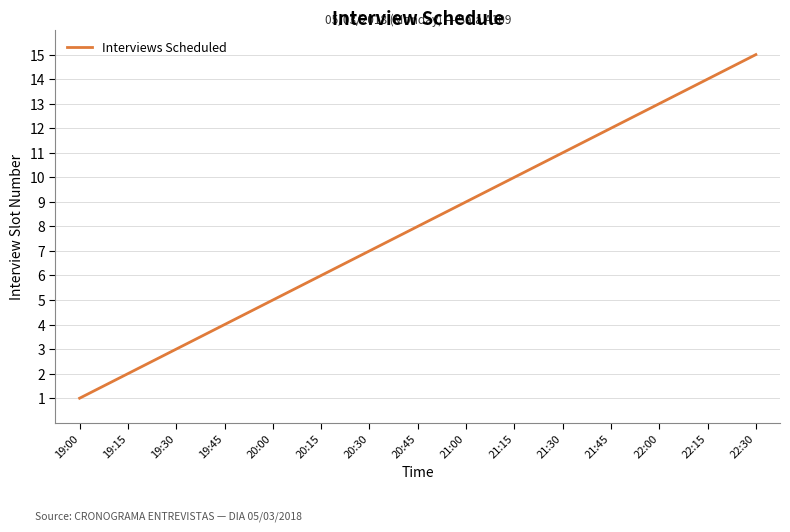

What position from the right is 20:15?

10